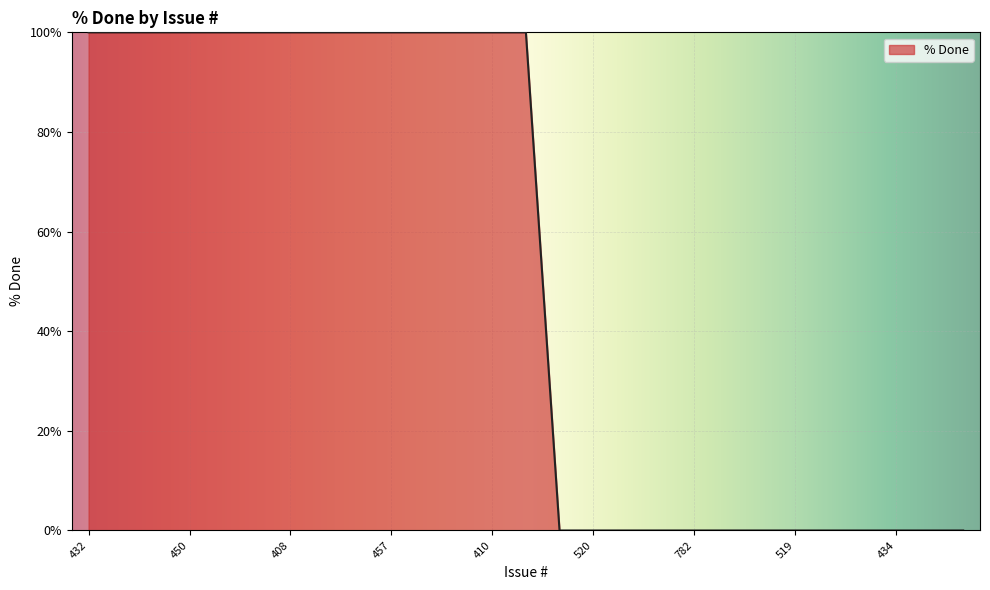

What is the maximum value shown in the chart?

100